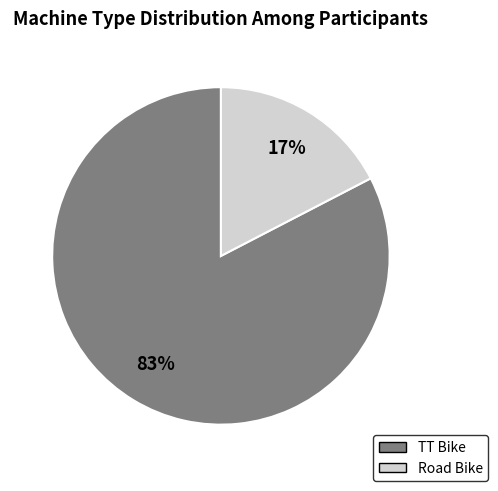

Which slice is the smallest?

Road Bike